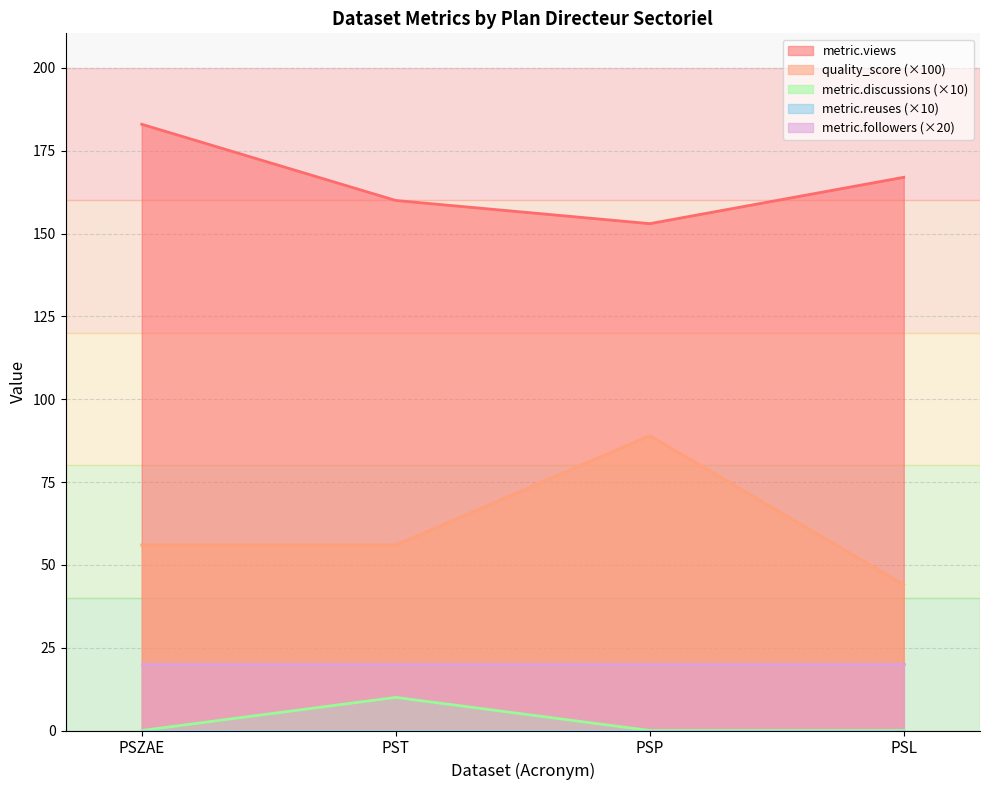

Which has a higher value, PSP or PST?

PST